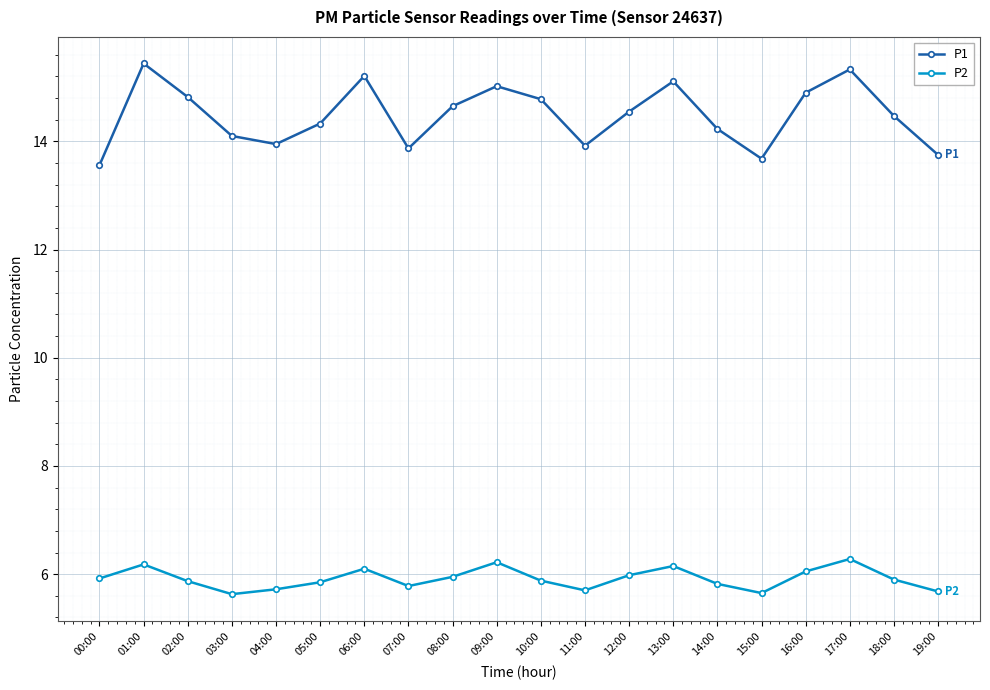

At which label does P1 first exceed 14?

01:00